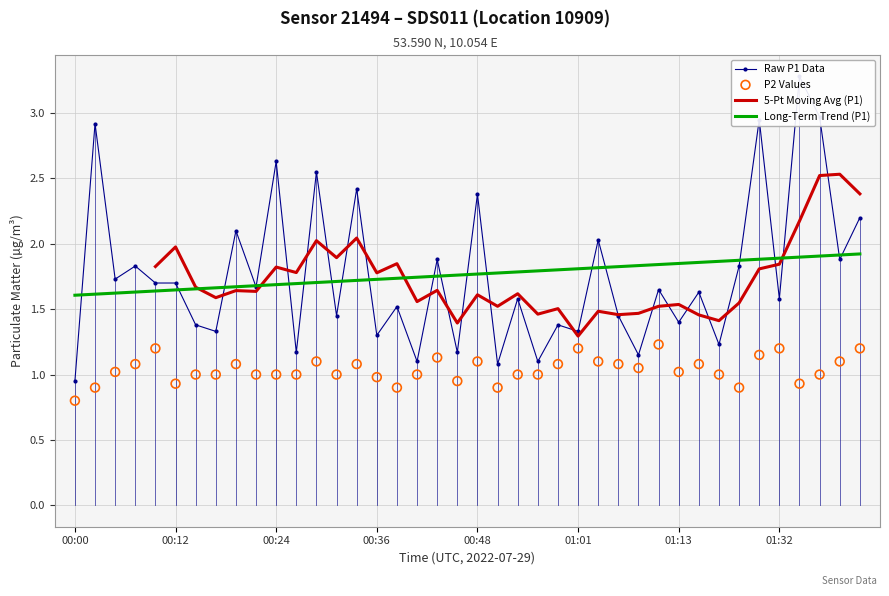

Which series reaches the minimum Y coordinate?

P2